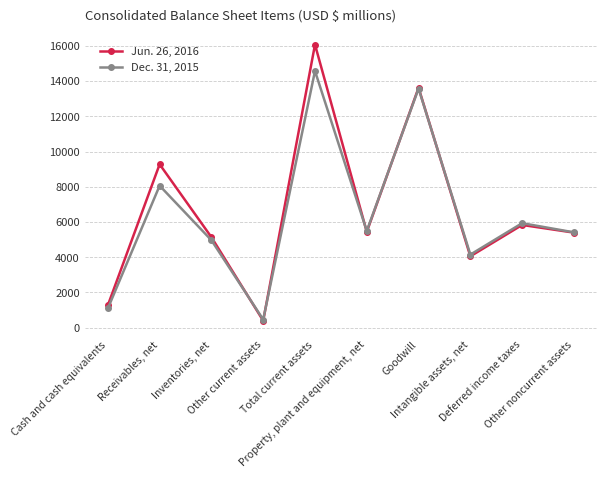

What is the minimum value for Dec. 31, 2015?

460